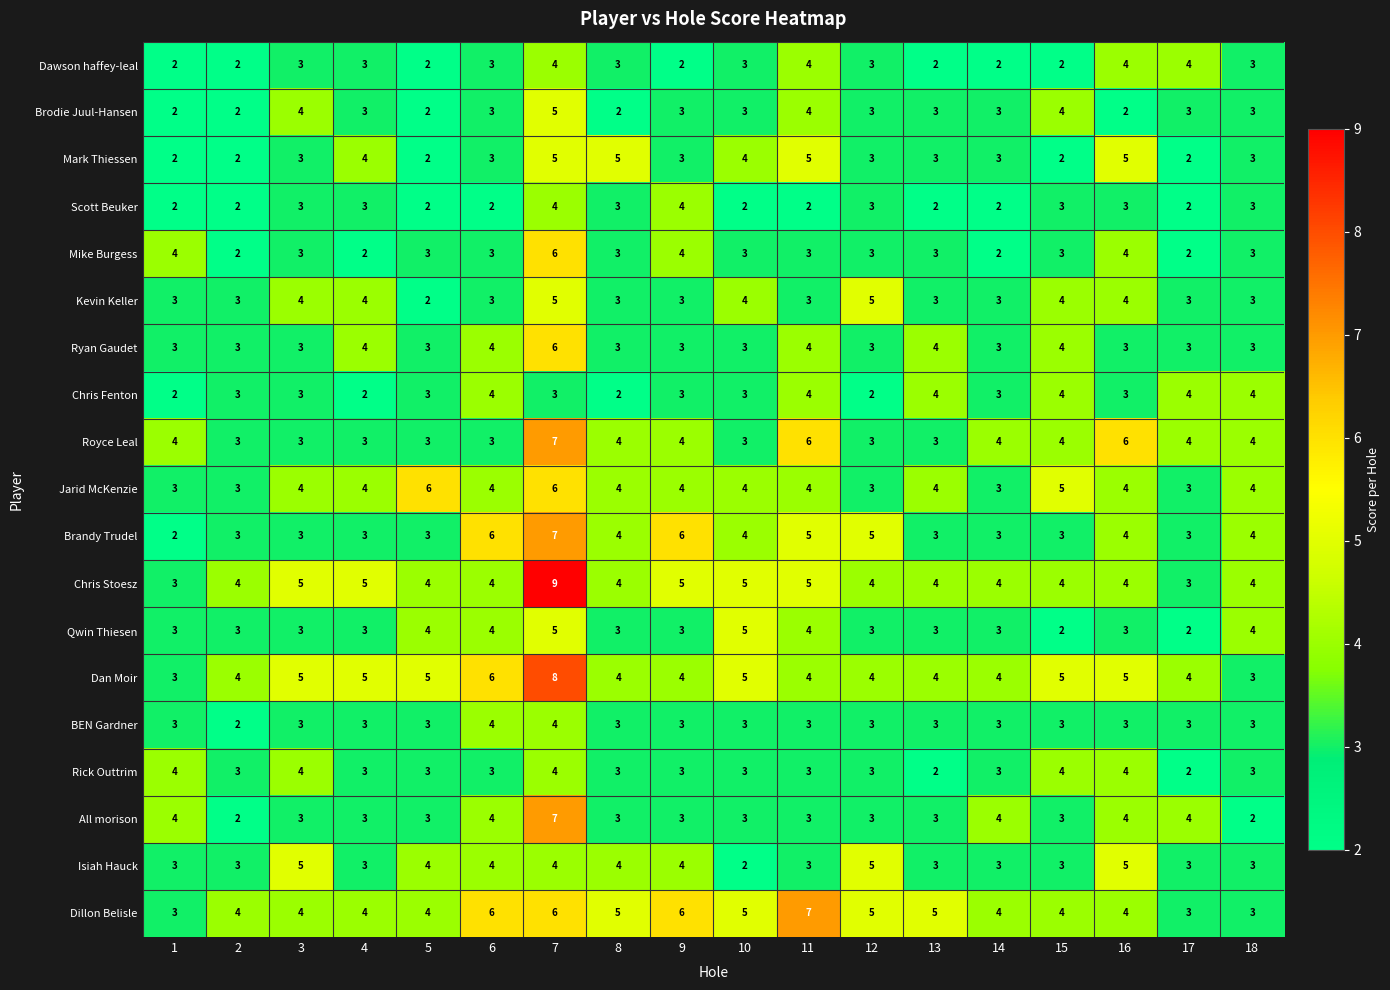

What is the maximum value shown in the chart?

9